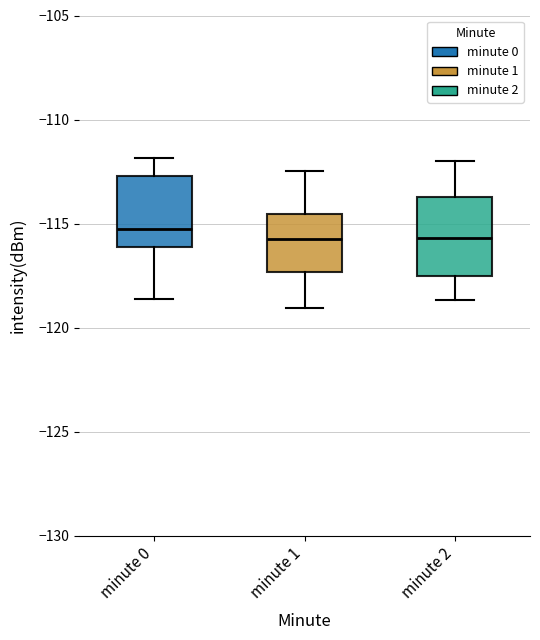

Reading left to right, read every box against the y-axis: the position of its median line, the range the box covers, and the ends of its whiskers. The values are not printed on the chart, so give them approximately, as read against the axis.

minute 0: median -115.5, box -116.0 to -112.5, whiskers -118.5 to -112.0
minute 1: median -115.5, box -117.5 to -114.5, whiskers -119.0 to -112.5
minute 2: median -115.5, box -117.5 to -113.5, whiskers -118.5 to -112.0